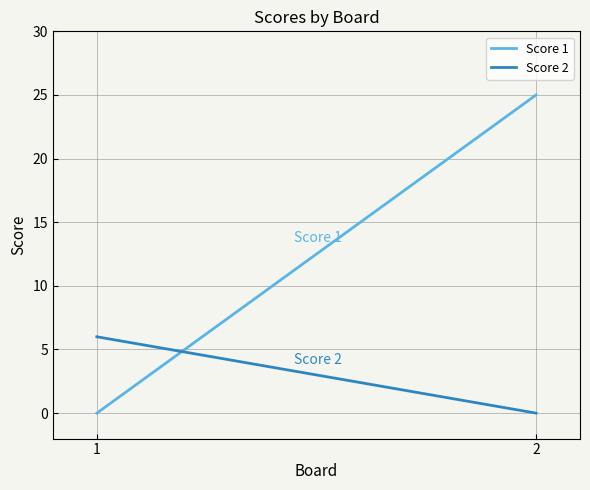

Which series has the largest range (max minus min)?

Score 1